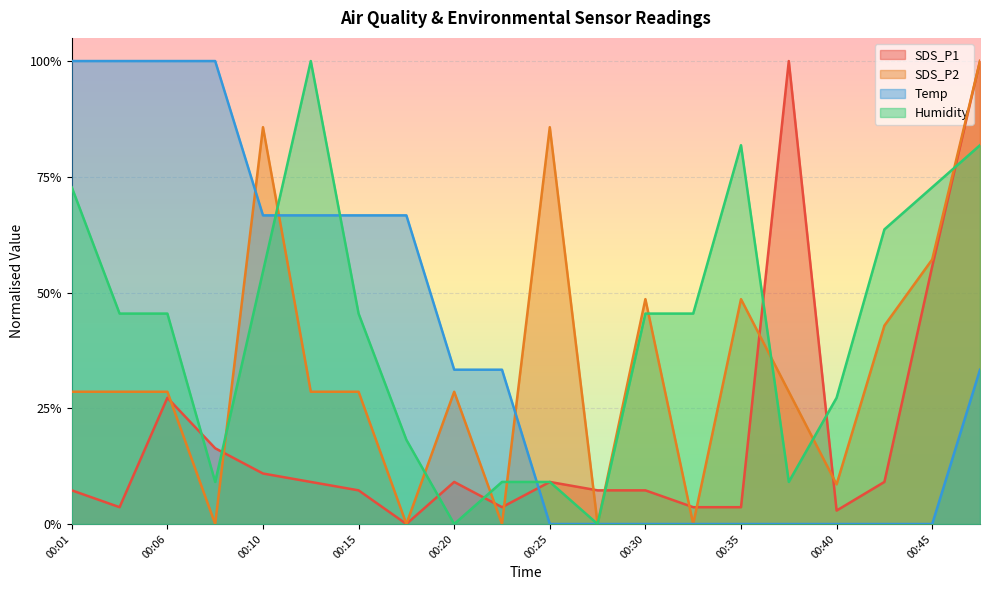

Reading left to right, extract all data points from this chart.

SDS_P1: 00:01=0.1	00:03=0.0	00:06=0.3	00:08=0.2	00:10=0.1	00:13=0.1	00:15=0.1	00:18=0.0	00:20=0.1	00:23=0.0	00:25=0.1	00:28=0.1	00:30=0.1	00:33=0.0	00:35=0.0	00:38=1.0	00:40=0.0	00:43=0.1	00:45=0.6	00:47=1.0
SDS_P2: 00:01=0.3	00:03=0.3	00:06=0.3	00:08=0.0	00:10=0.9	00:13=0.3	00:15=0.3	00:18=0.0	00:20=0.3	00:23=0.0	00:25=0.9	00:28=0.0	00:30=0.5	00:33=0.0	00:35=0.5	00:38=0.3	00:40=0.1	00:43=0.4	00:45=0.6	00:47=1.0
Temp: 00:01=1.0	00:03=1.0	00:06=1.0	00:08=1.0	00:10=0.7	00:13=0.7	00:15=0.7	00:18=0.7	00:20=0.3	00:23=0.3	00:25=0.0	00:28=0.0	00:30=0.0	00:33=0.0	00:35=0.0	00:38=0.0	00:40=0.0	00:43=0.0	00:45=0.0	00:47=0.3
Humidity: 00:01=0.7	00:03=0.5	00:06=0.5	00:08=0.1	00:10=0.5	00:13=1.0	00:15=0.5	00:18=0.2	00:20=0.0	00:23=0.1	00:25=0.1	00:28=0.0	00:30=0.5	00:33=0.5	00:35=0.8	00:38=0.1	00:40=0.3	00:43=0.6	00:45=0.7	00:47=0.8